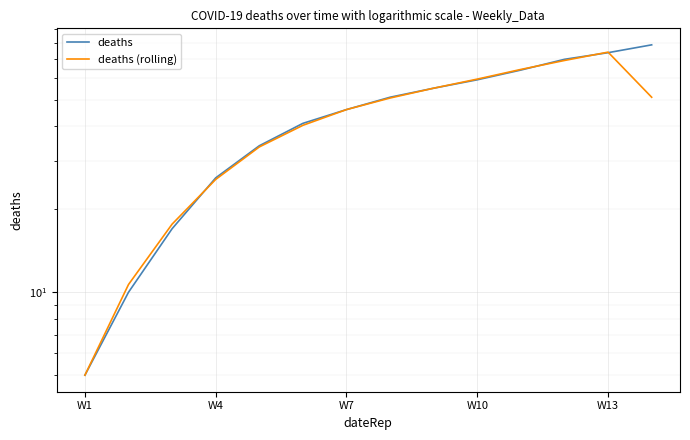

What is the minimum value for deaths?

5.0